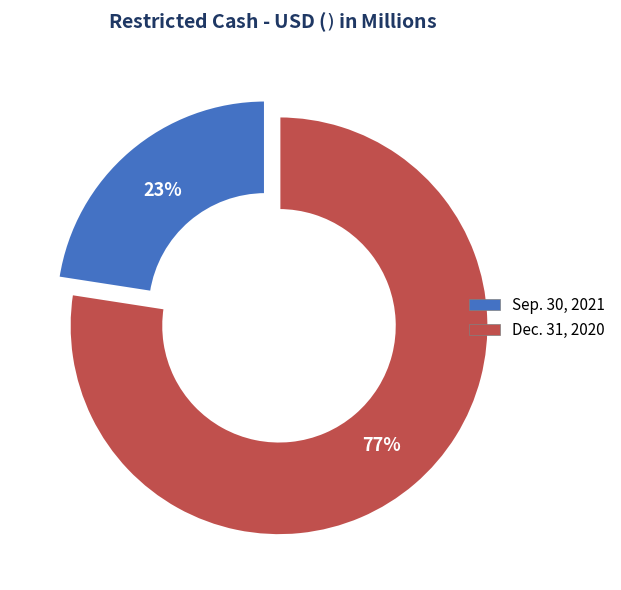

To the nearest percent, what percentage of the pie is Sep. 30, 2021?

23%